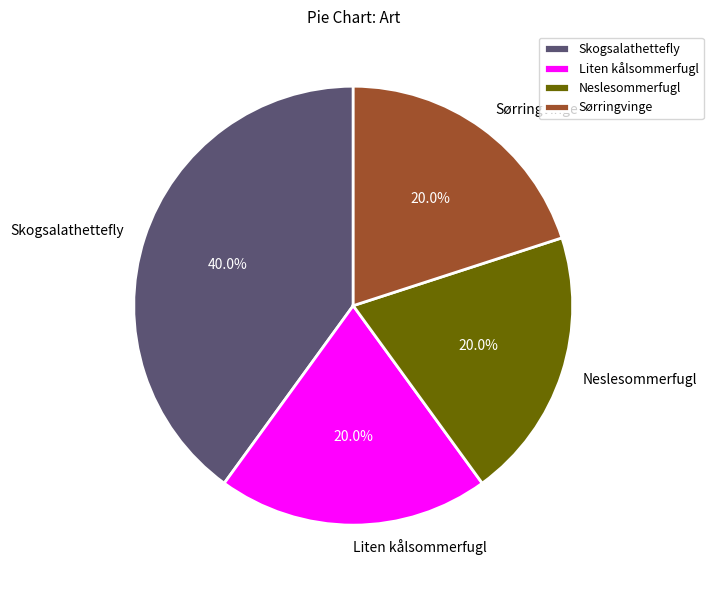

To the nearest percent, what percentage of the pie is Sørringvinge?

20%